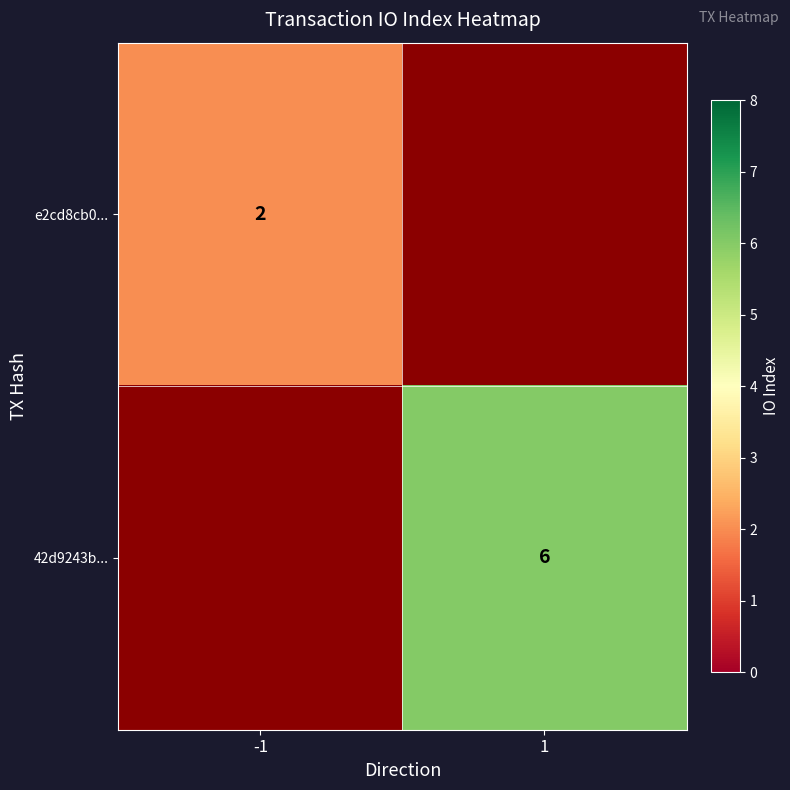

At which category does the chart reach its minimum across all series?

-1